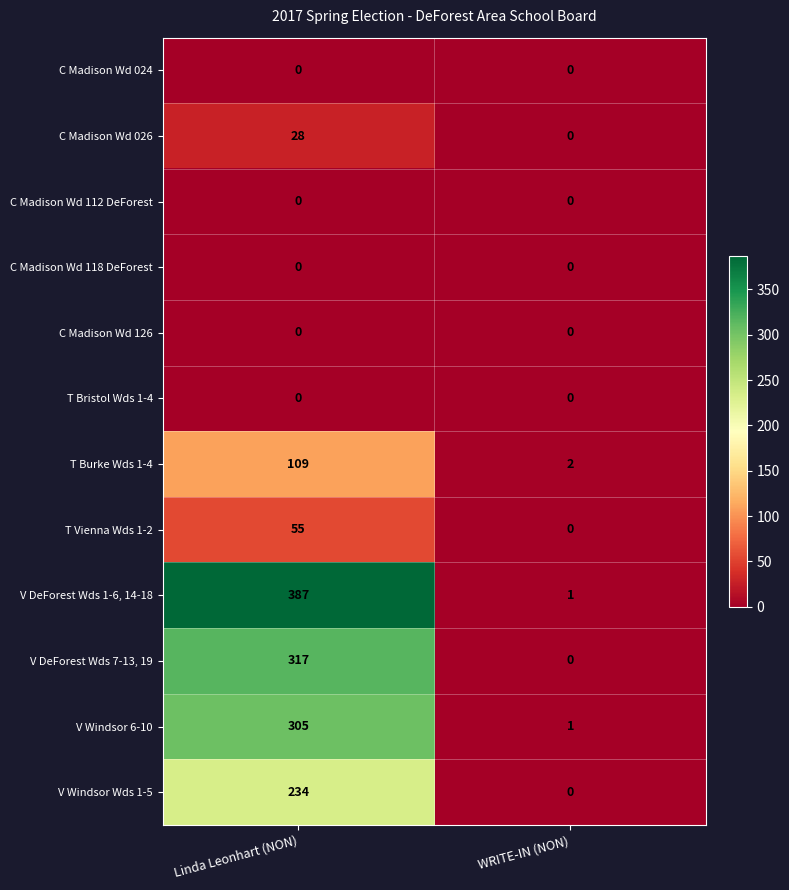

True or false: C Madison Wd 026 has a value of 16 at WRITE-IN (NON).

False